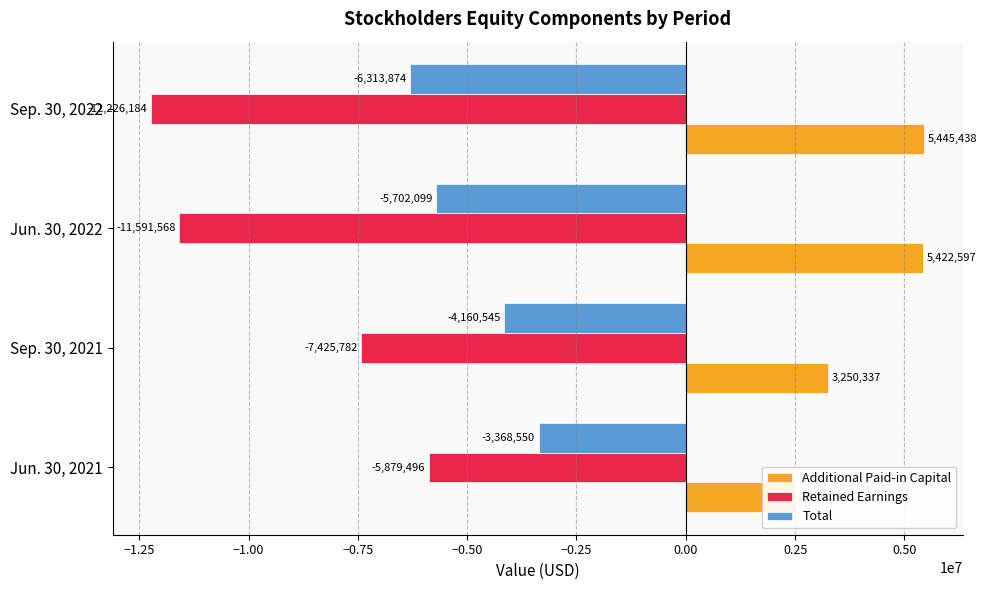

What is the value of the Total bar at the 4th from the left?

-6313874